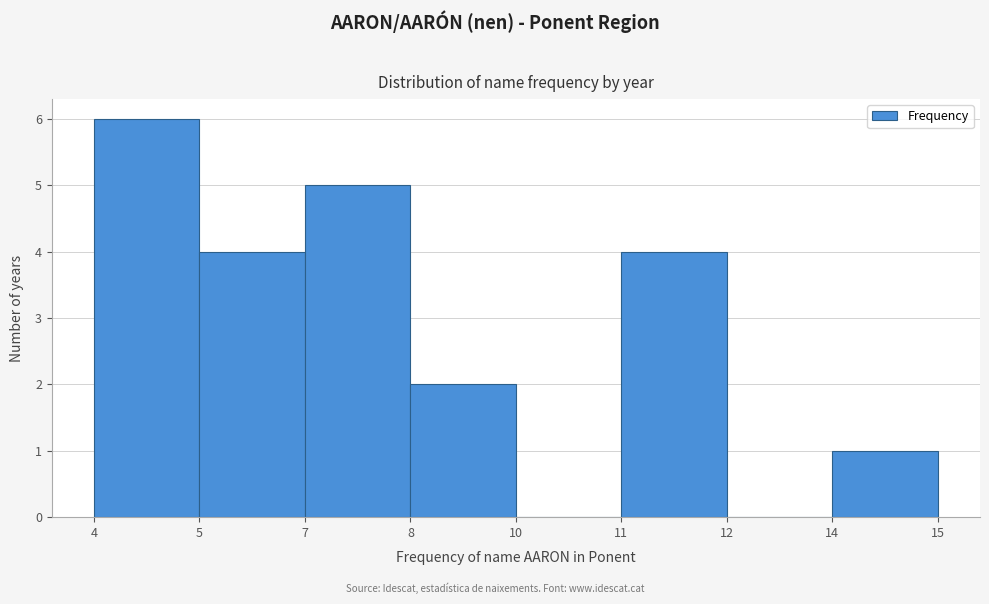

Reading left to right, extract all data points from this chart.

4=6	5=4	7=5	8=2	10=0	11=4	12=0	14=1